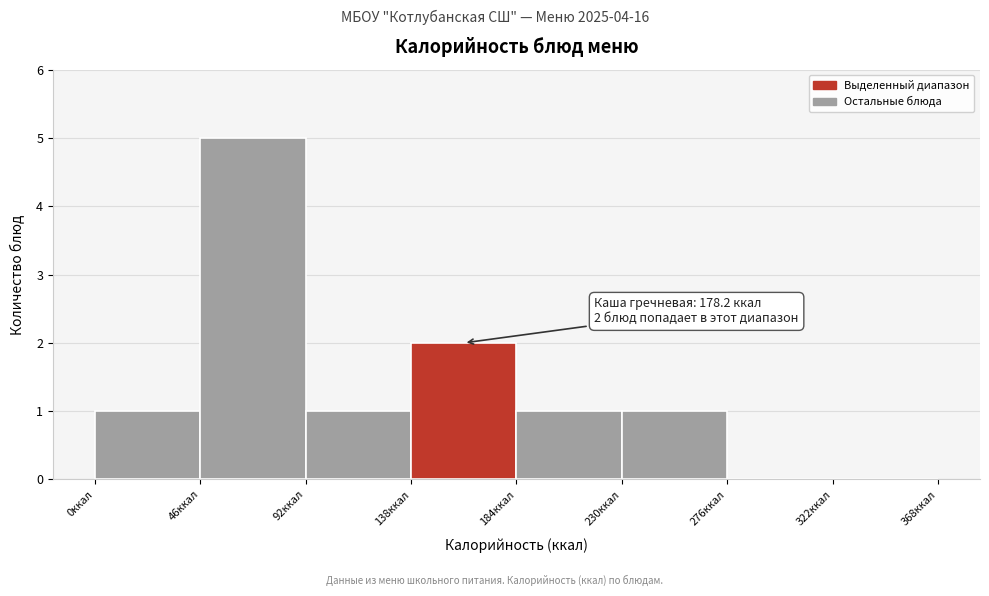

Which range on the x-axis has the tallest bar?

46 to 92